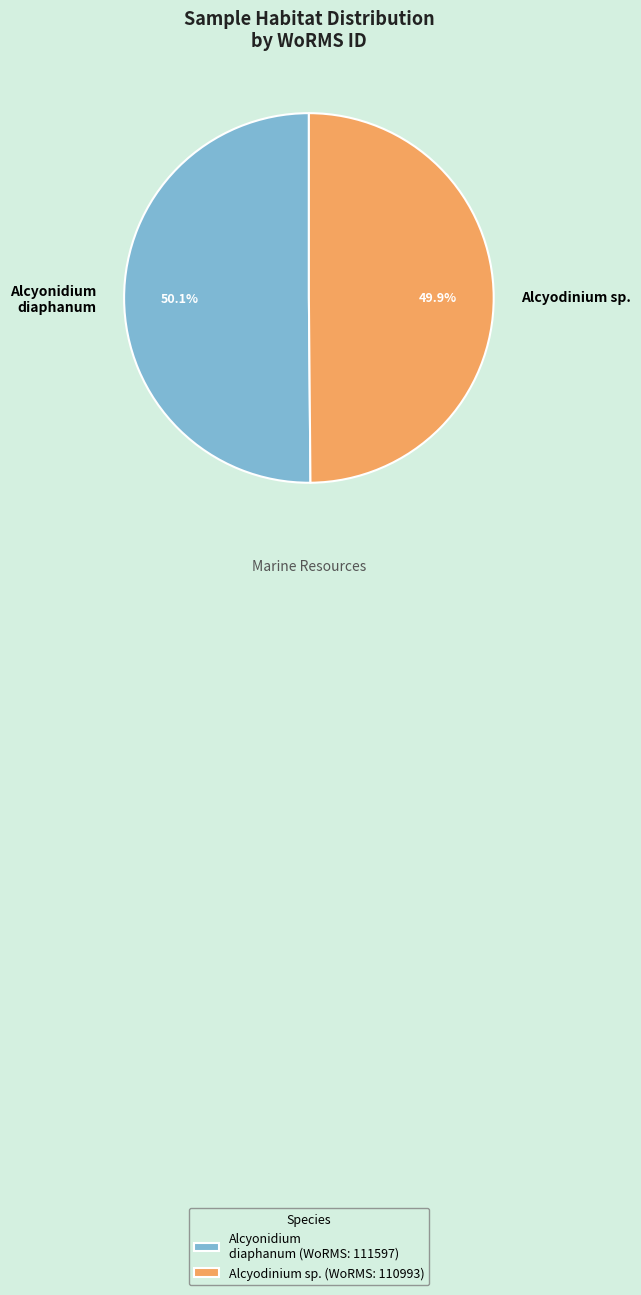

What is the ratio of the value at Alcyodinium sp. to the value at Alcyonidium diaphanum?

1.0